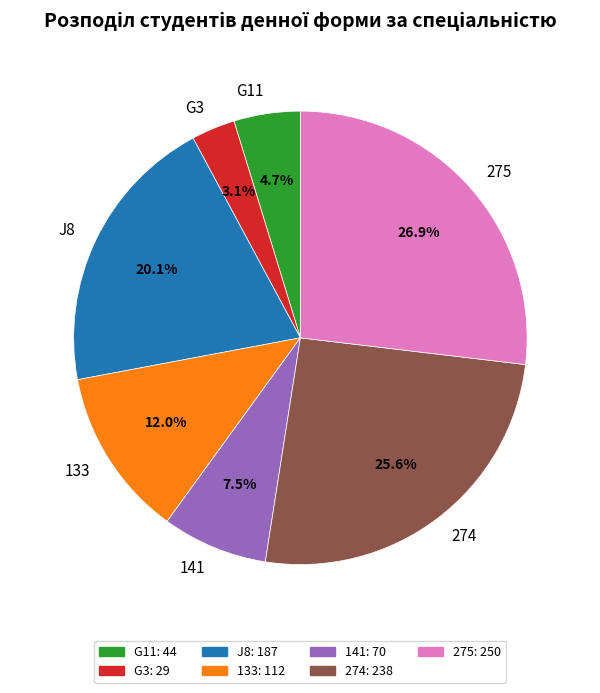

Combined, do G11 and 275 account for over 50%?

No